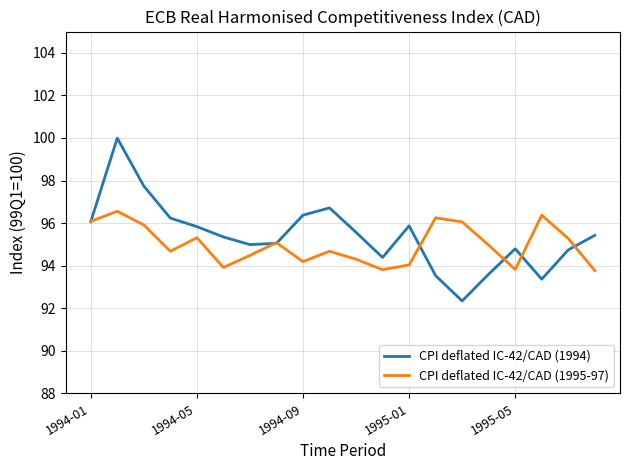

What is the sum of all CPI deflated IC-42/CAD (1994) values?

1908.0